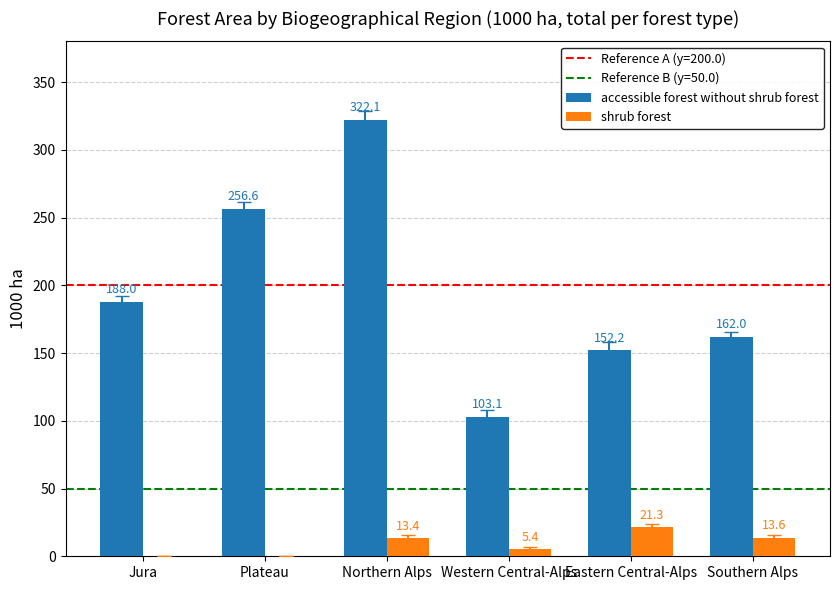

Reading left to right, list all the values displayed in this chart.

accessible forest without shrub forest: Jura=188.0	Plateau=256.6	Northern Alps=322.1	Western Central-Alps=103.1	Eastern Central-Alps=152.2	Southern Alps=162.0
shrub forest: Jura=0.0	Plateau=0.0	Northern Alps=13.4	Western Central-Alps=5.4	Eastern Central-Alps=21.3	Southern Alps=13.6